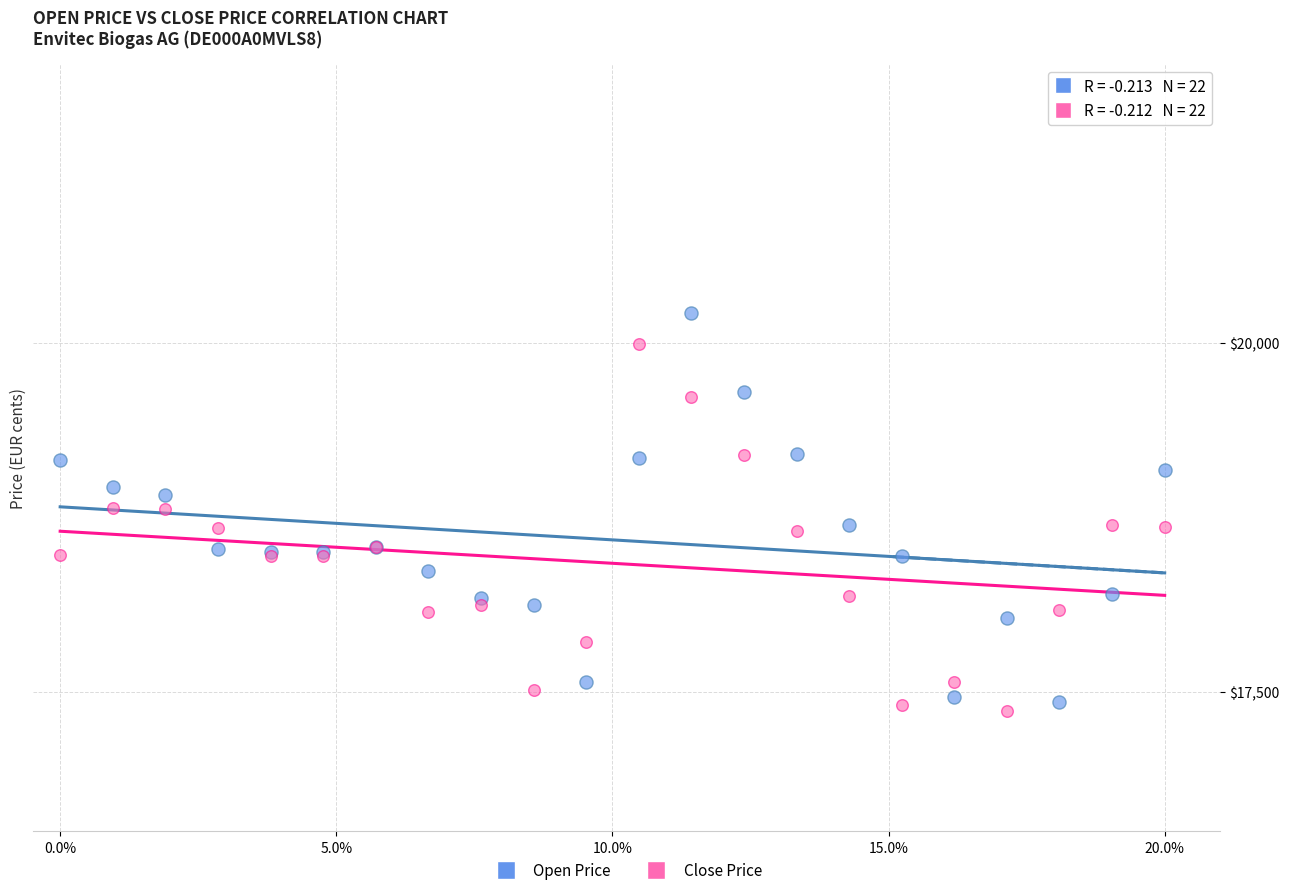

Which series reaches the maximum Y coordinate?

Open Price